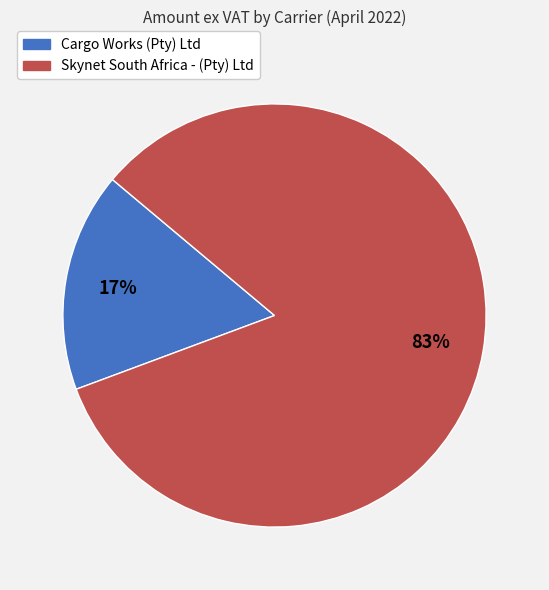

The Cargo Works (Pty) Ltd slice represents 3% of the pie. True or false?

False